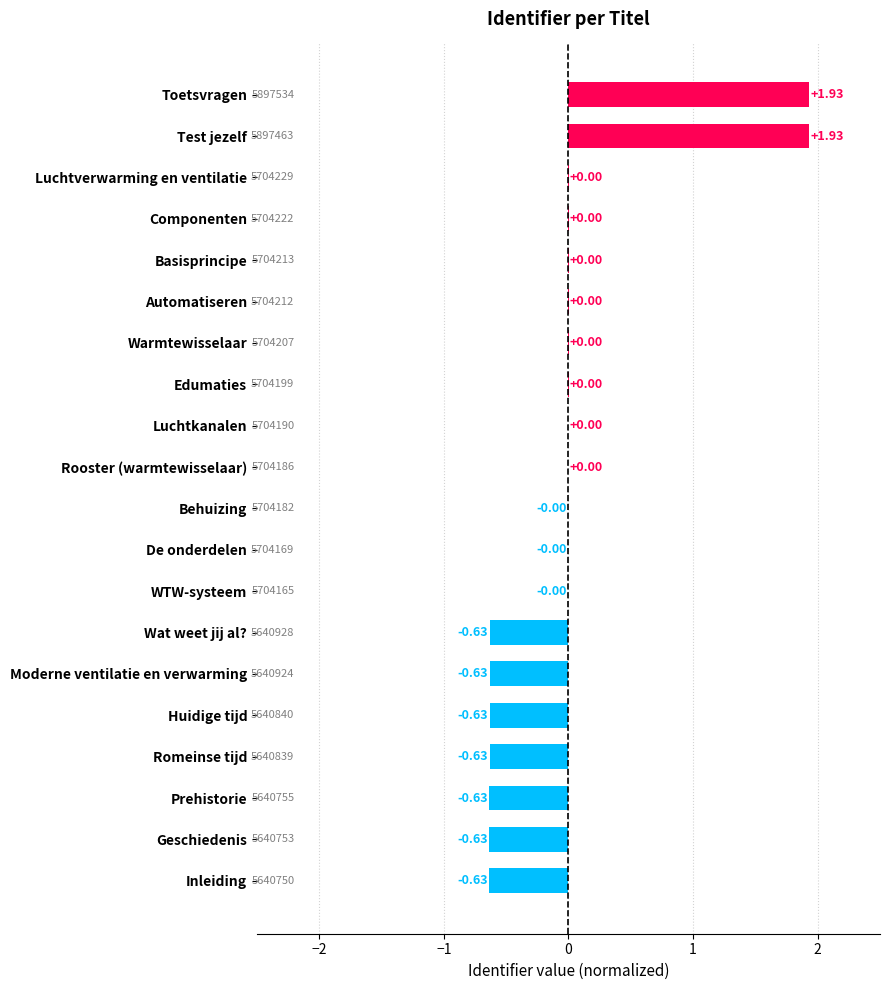

Are the bars grouped side by side (vs. stacked)?

No